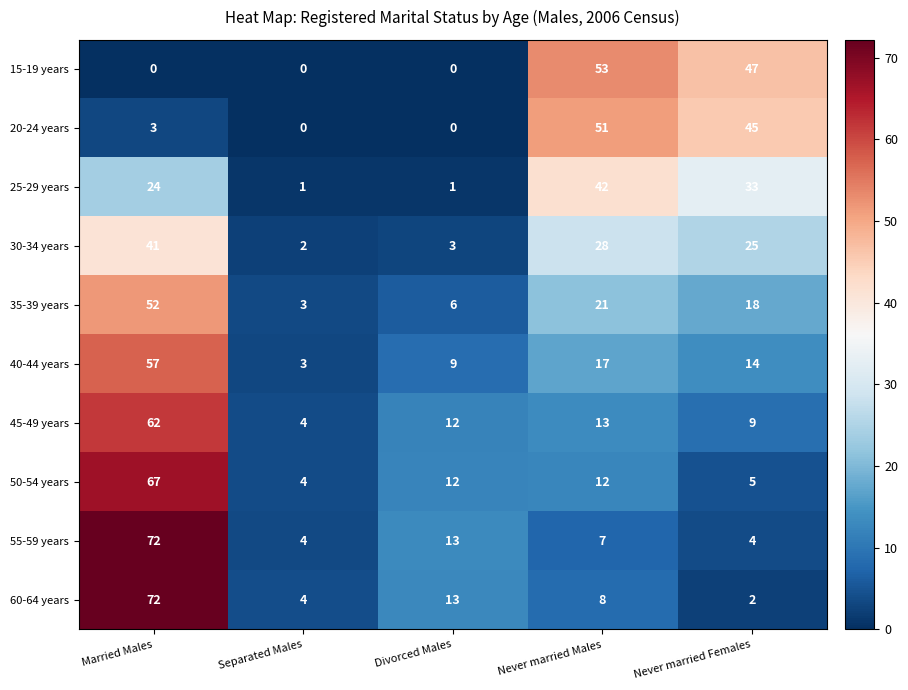

Which series changed the most between Divorced Males and Never married Females?

15-19 years